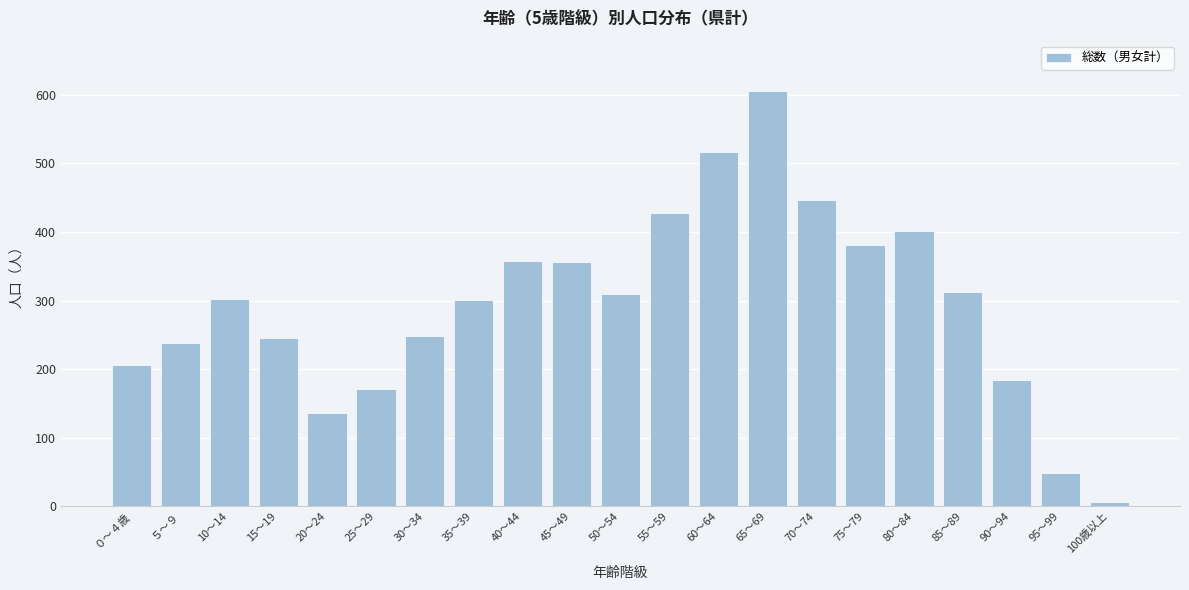

Which has a higher value, 15～19 or 75～79?

75～79